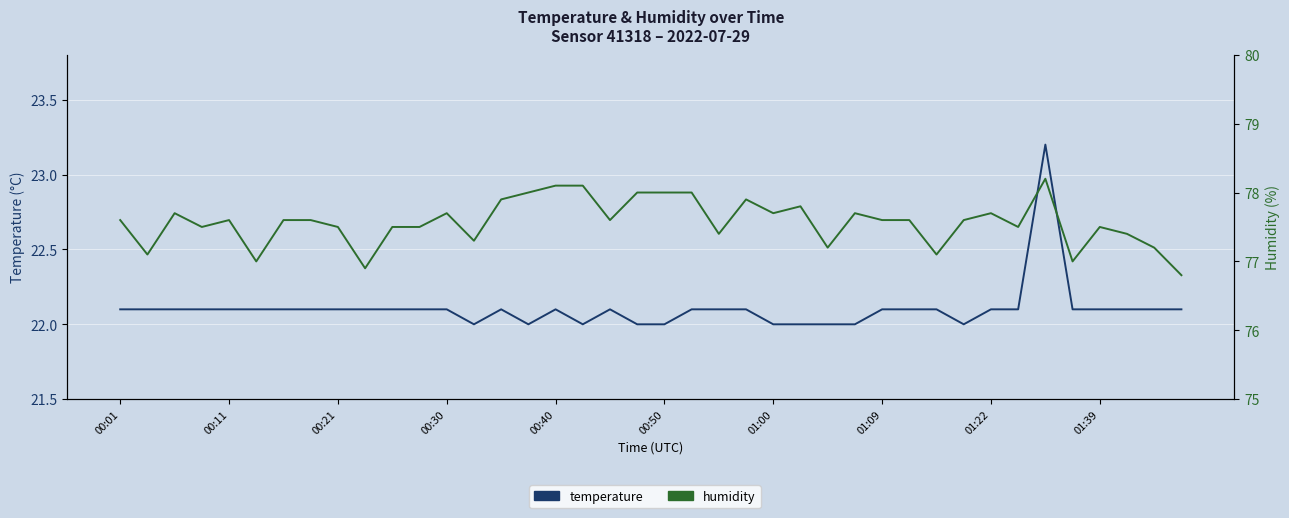

What is the minimum value shown in the chart?

22.0